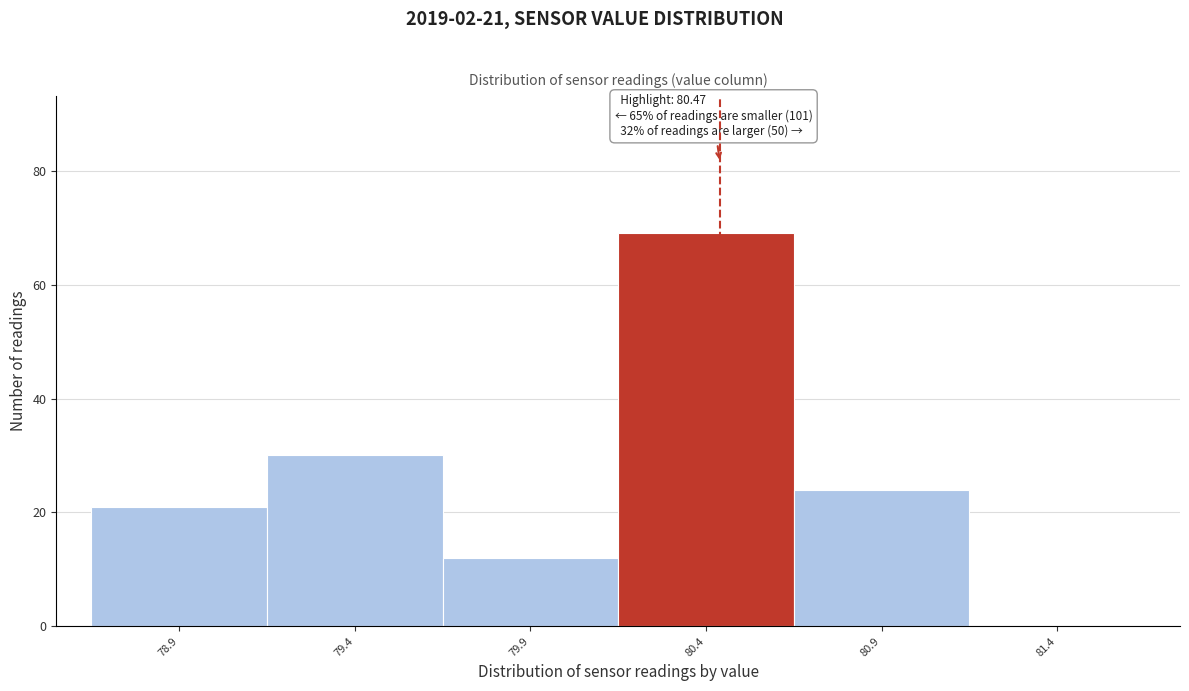

Which range on the x-axis has the tallest bar?

80.18 to 80.68